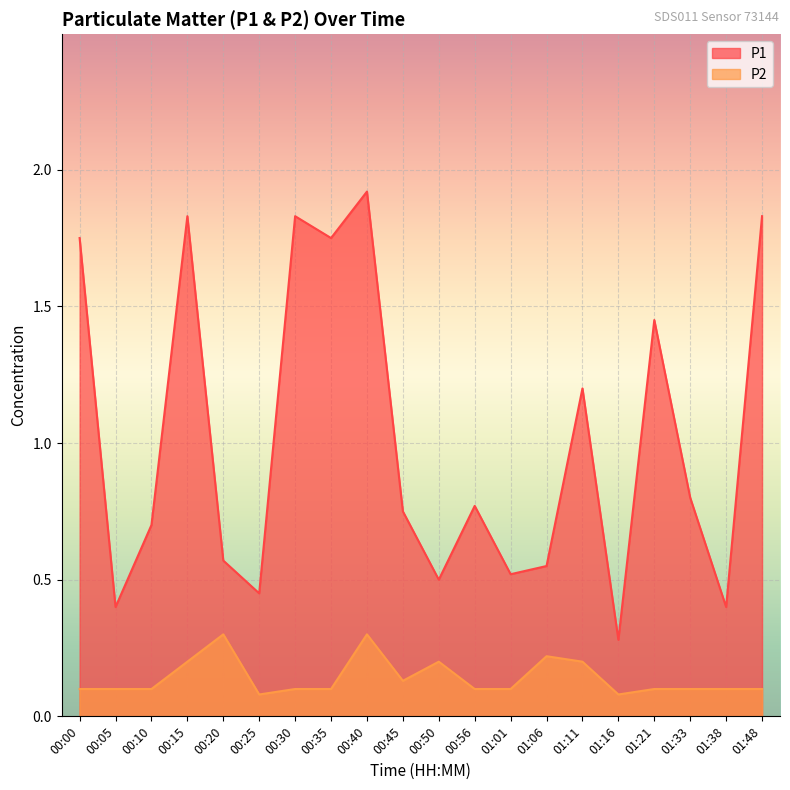

Between 00:50 and 01:33, which series saw the biggest shift?

P1